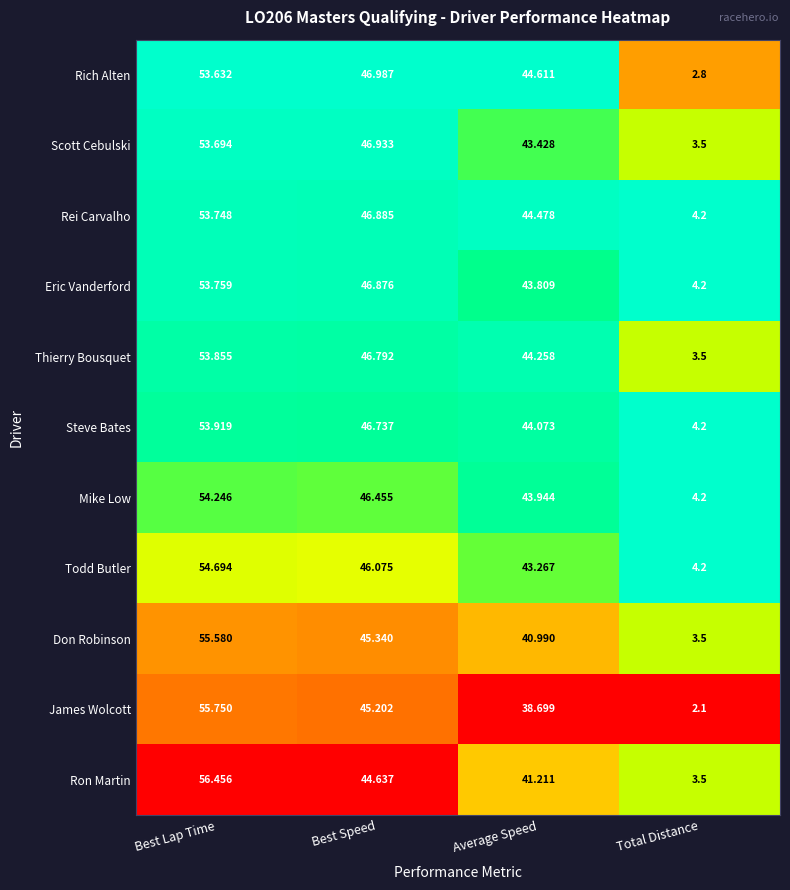

What is the total value across all series at Best Speed?

508.9